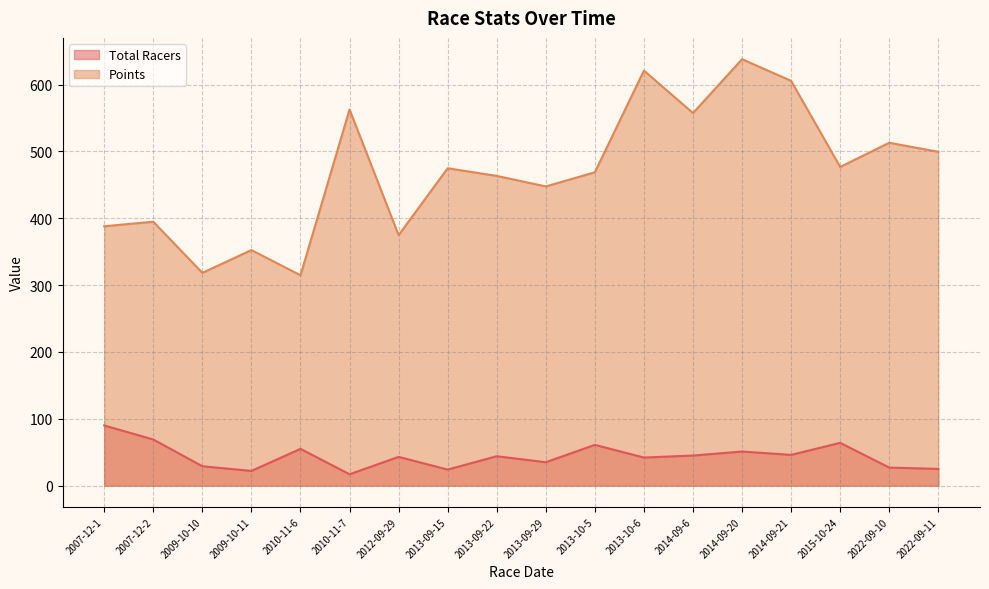

At which category is the sum across all series the highest?

2014-09-20